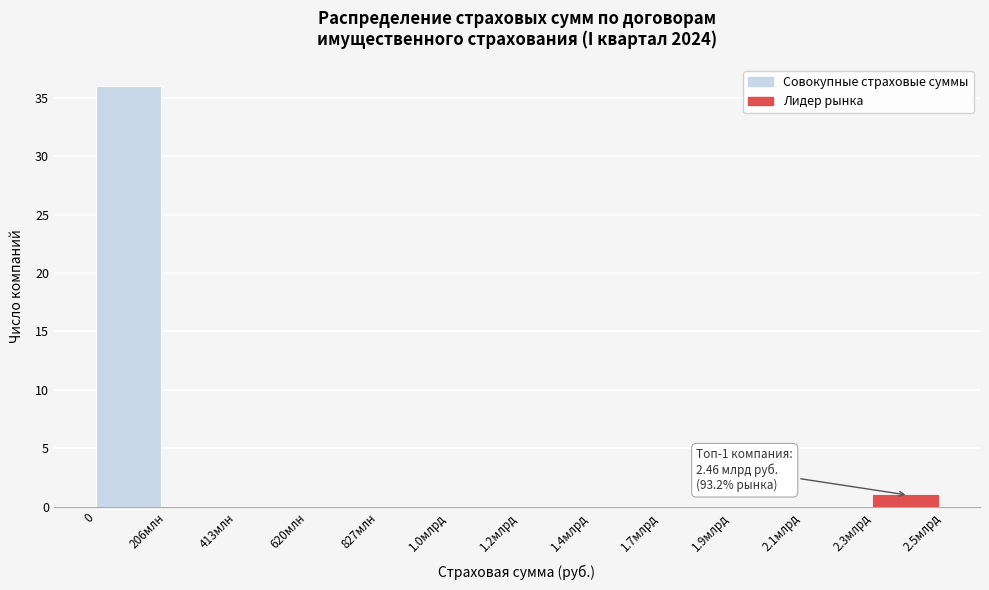

Reading right to left, transcribe all the data shown in this chart.

2.3млрд=1	2.1млрд=0	1.9млрд=0	1.7млрд=0	1.4млрд=0	1.2млрд=0	1.0млрд=0	827млн=0	620млн=0	413млн=0	206млн=0	0=36